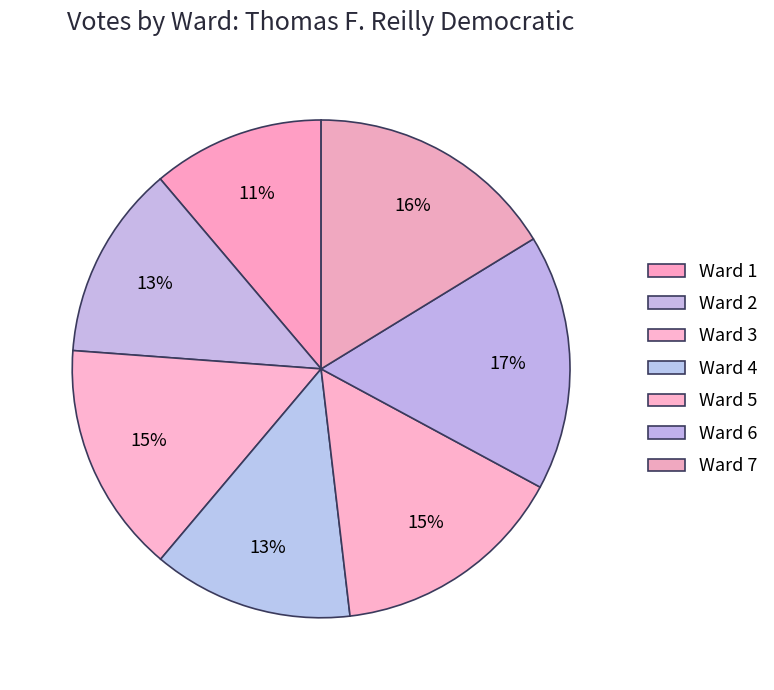

Do Ward 7 and Ward 1 together represent more than half of the pie?

No